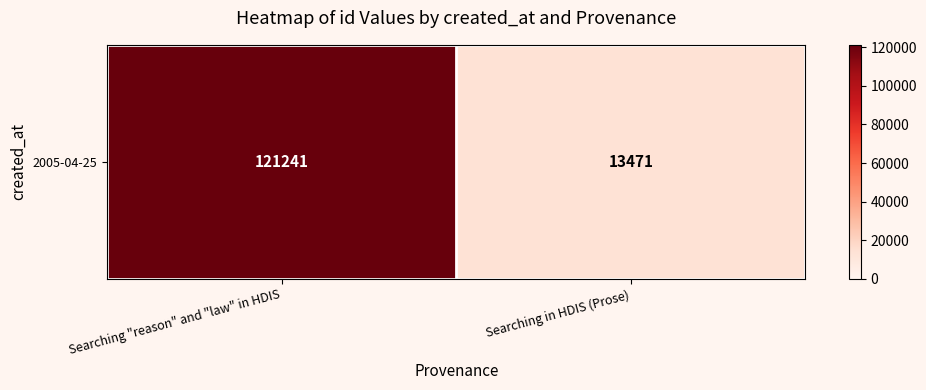

What is the change in value from Searching "reason" and "law" in HDIS to Searching in HDIS (Prose)?

-107770